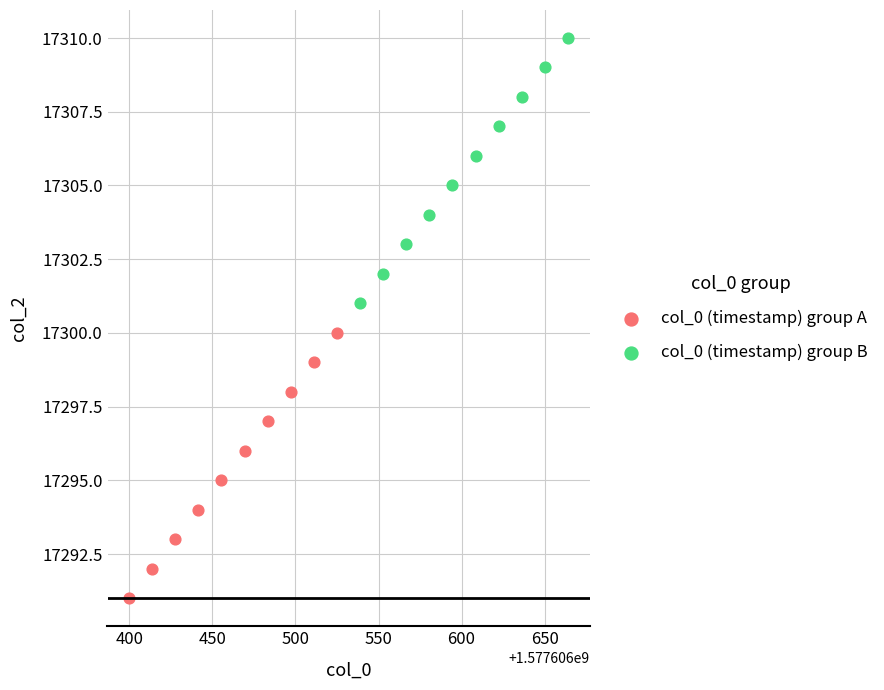

What are all the series names shown in the legend?

col_0 (timestamp) group A, col_0 (timestamp) group B